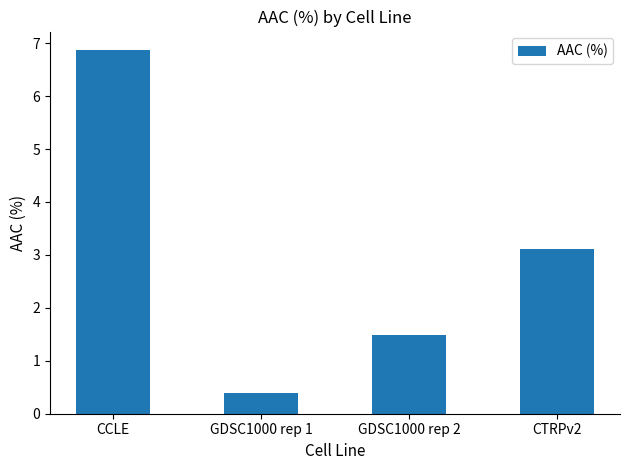

Reading left to right, list all the values displayed in this chart.

CCLE=6.9	GDSC1000 rep 1=0.4	GDSC1000 rep 2=1.5	CTRPv2=3.1